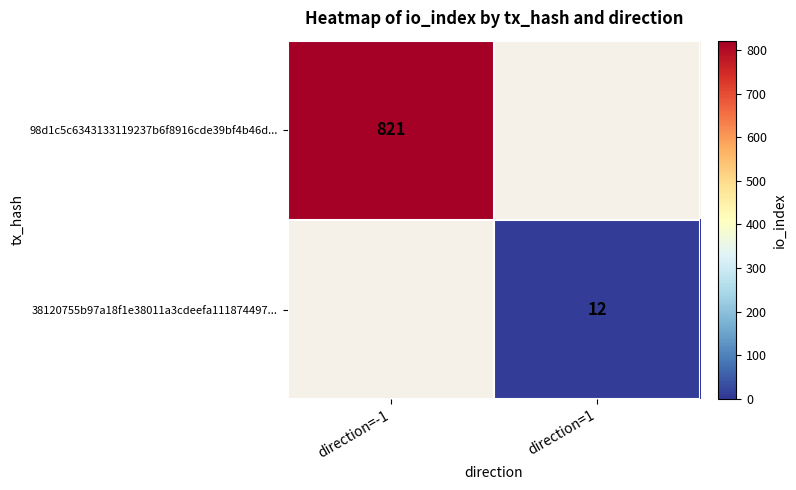

The 98d1c5c6343133119237b6f8916cde39bf4b46d... series shows 355 at direction=-1. True or false?

False